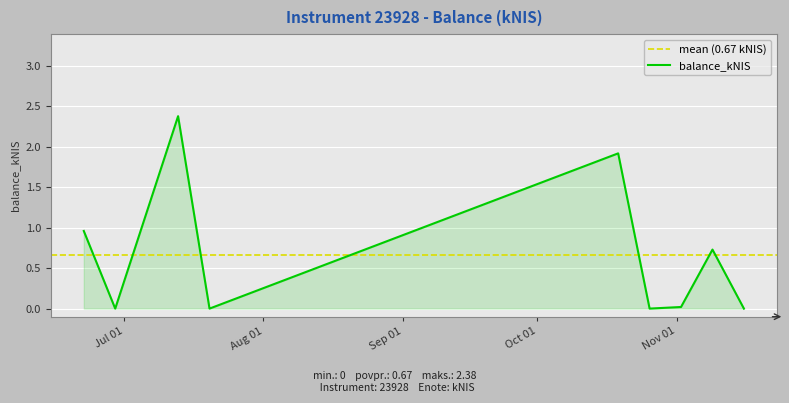

How many values are above zero?

5